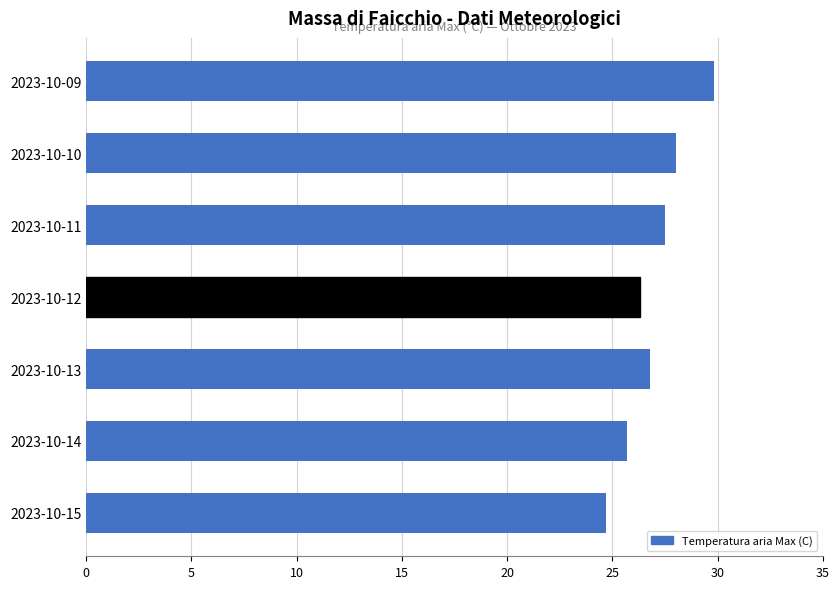

How many bars are there in total?

7